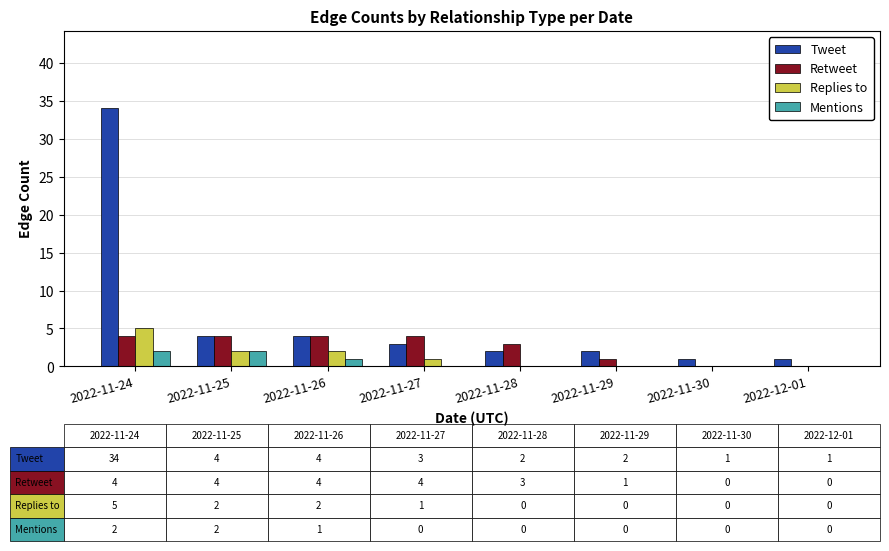

At which category is the sum across all series the highest?

2022-11-24